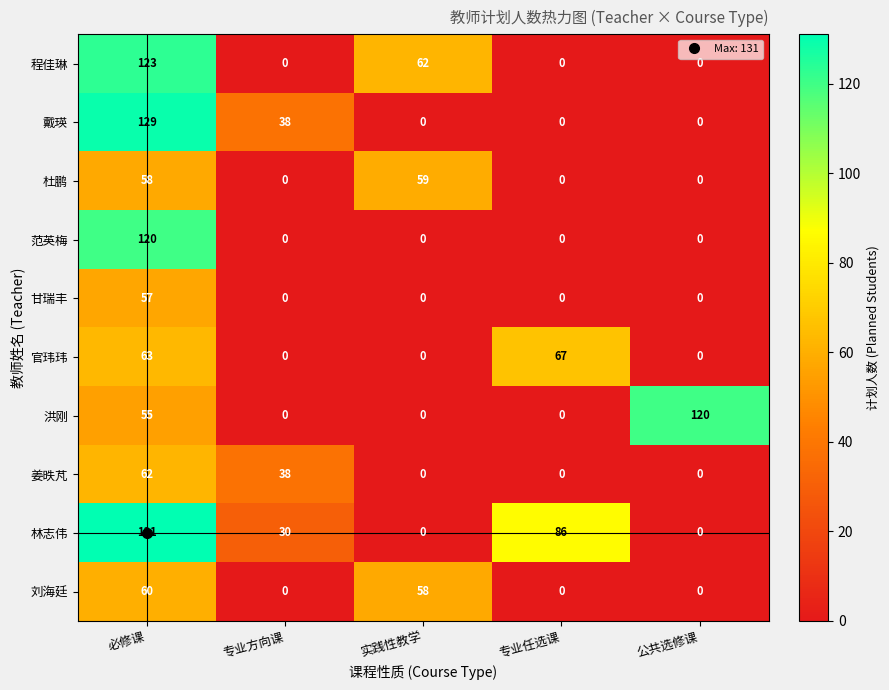

What is the difference between the maximum and minimum values in the 戴瑛 series?

129